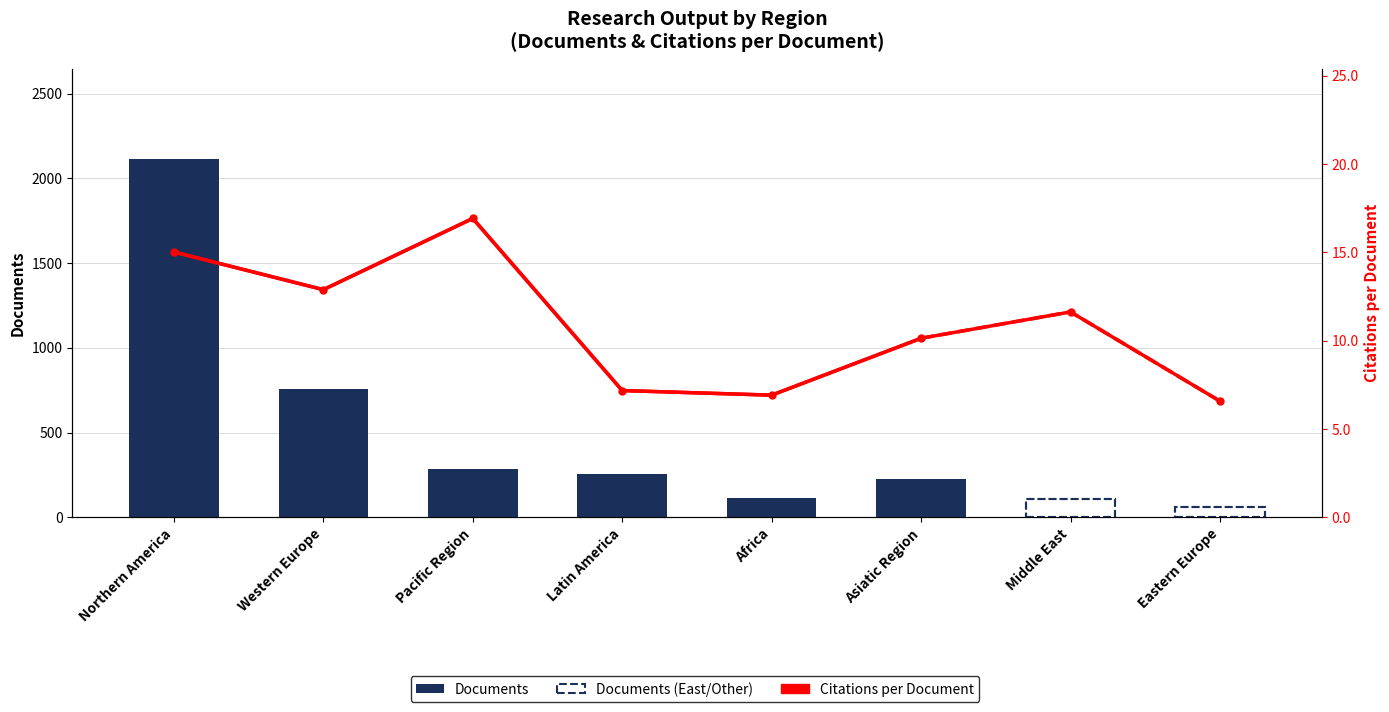

Rank the categories by value from highest to lowest.

Pacific Region, Northern America, Western Europe, Middle East, Asiatic Region, Latin America, Africa, Eastern Europe